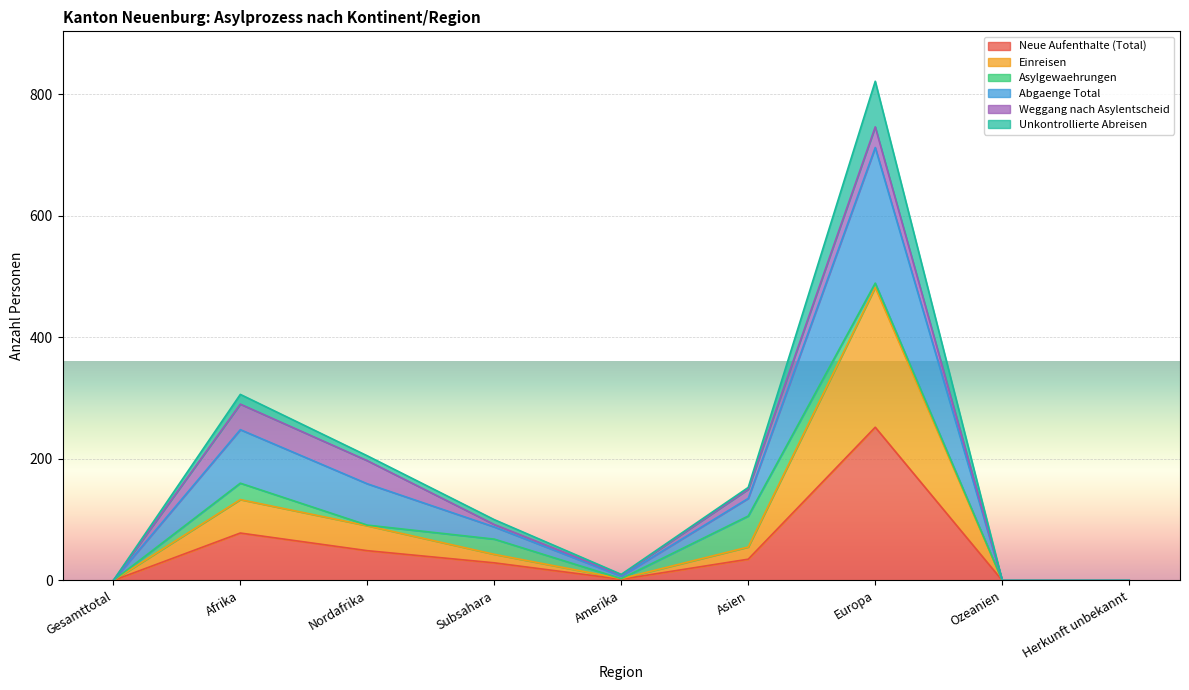

What is the maximum value for Neue Aufenthalte (Total)?

252